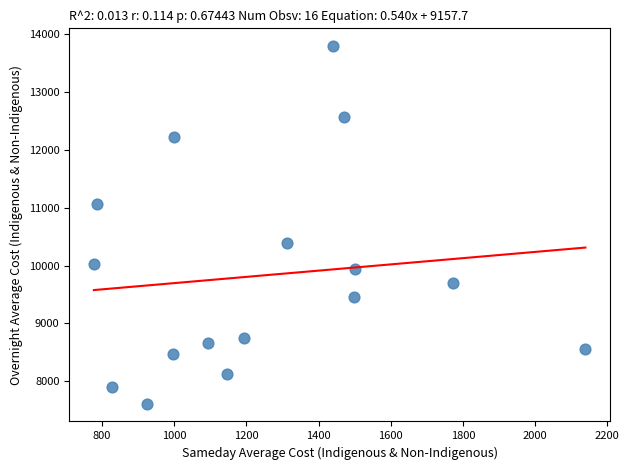

What is the range of Y values (max minus min)?

6183